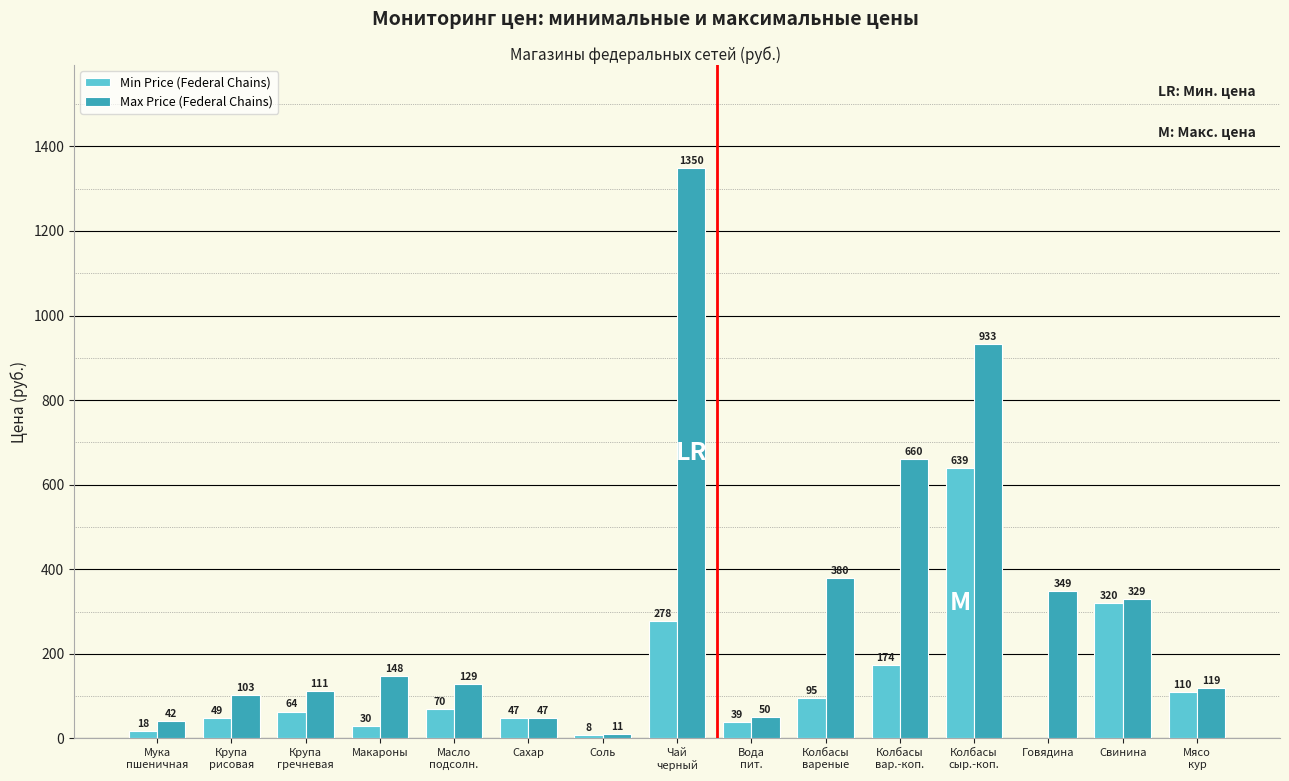

At which label is Min Price (Federal Chains) closest to 319?

Свинина